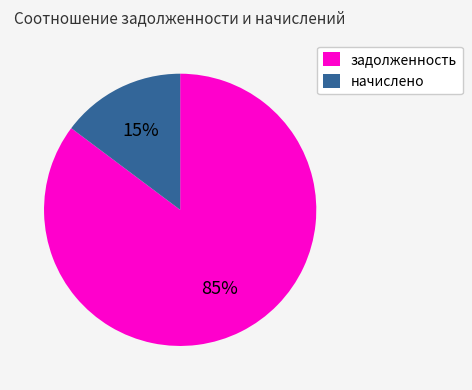

Which category has the smallest portion of the pie?

начислено